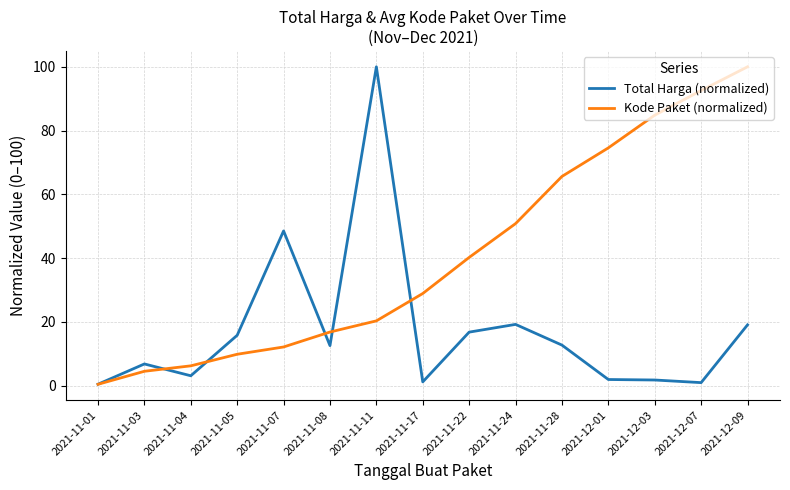

The value of Total Harga (normalized) at 2021-12-07 is 0.9. True or false?

True